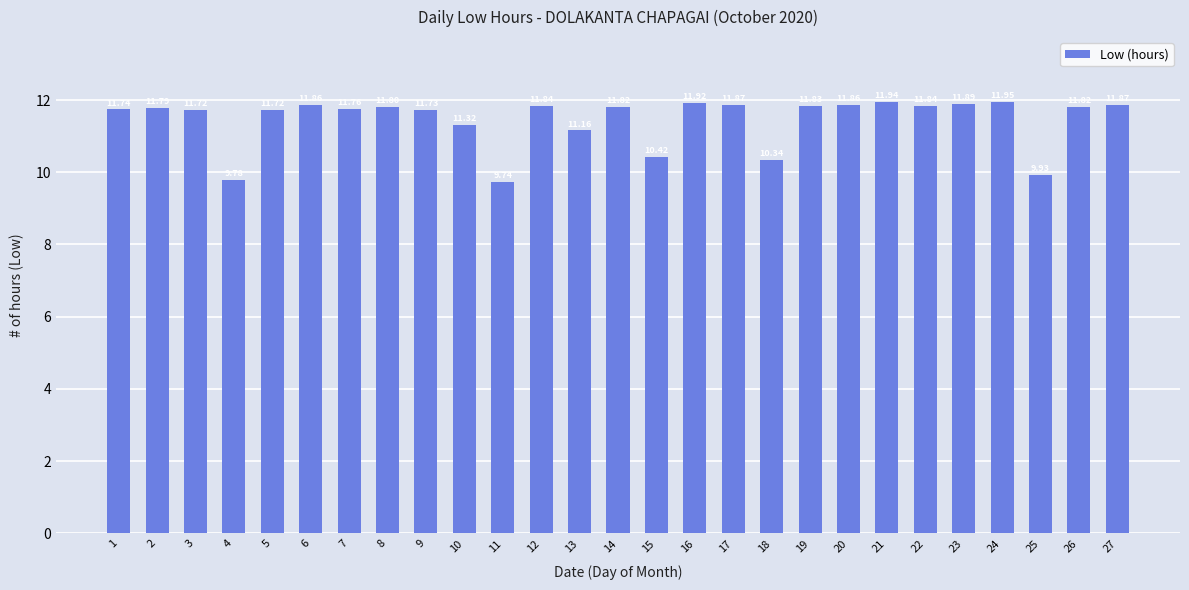

Between 27 and 8, which is larger?

27